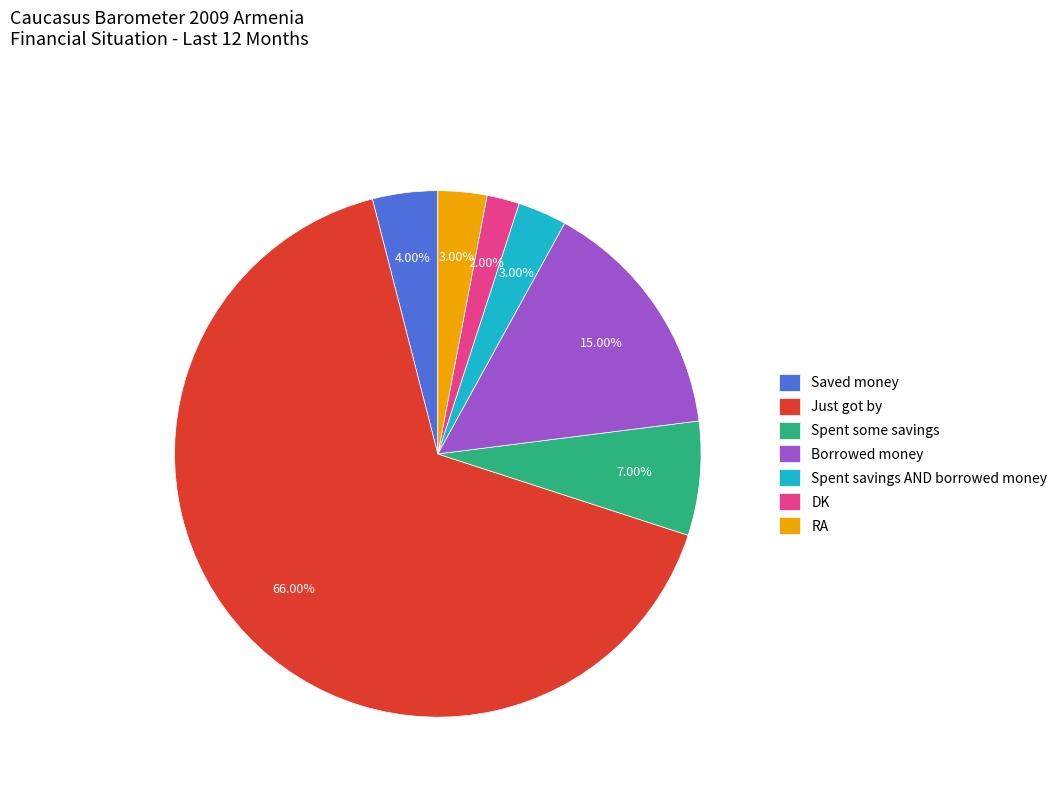

Combined, do Saved money and Just got by account for over 50%?

Yes